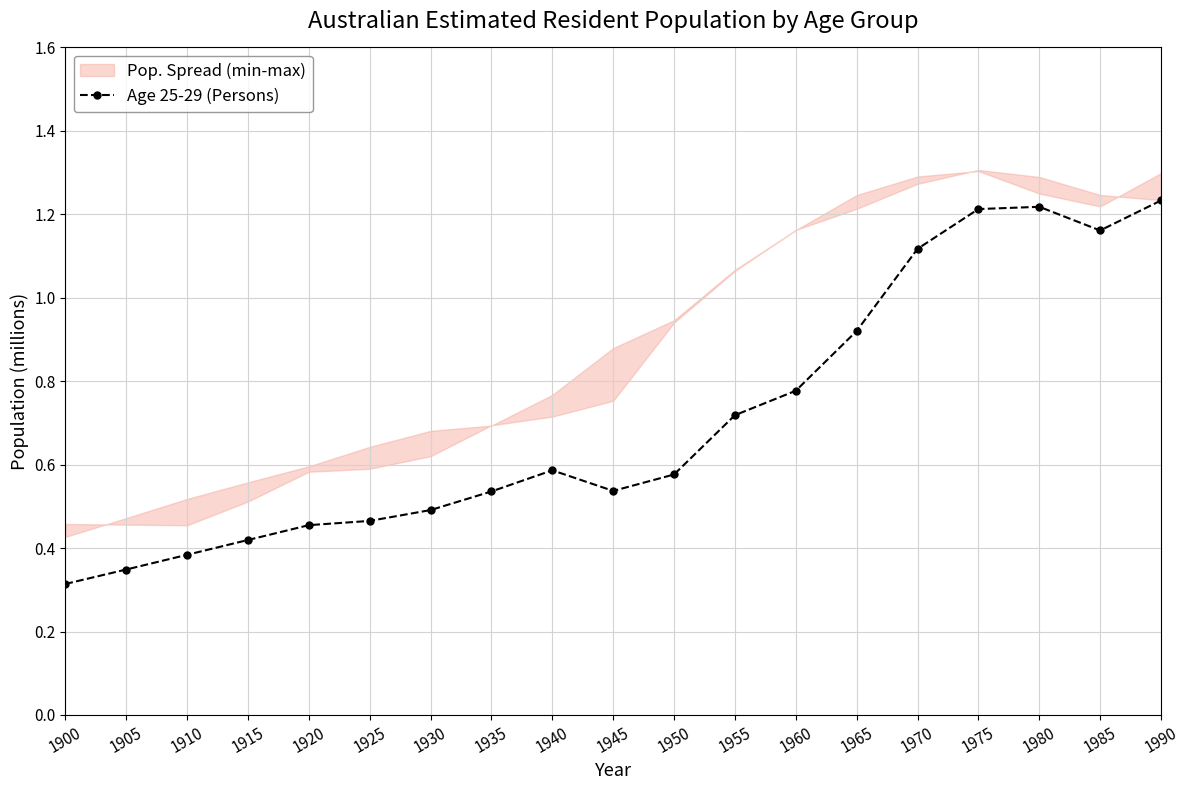

How many points are higher than both their immediate neighbors (excluding endpoints)?

2